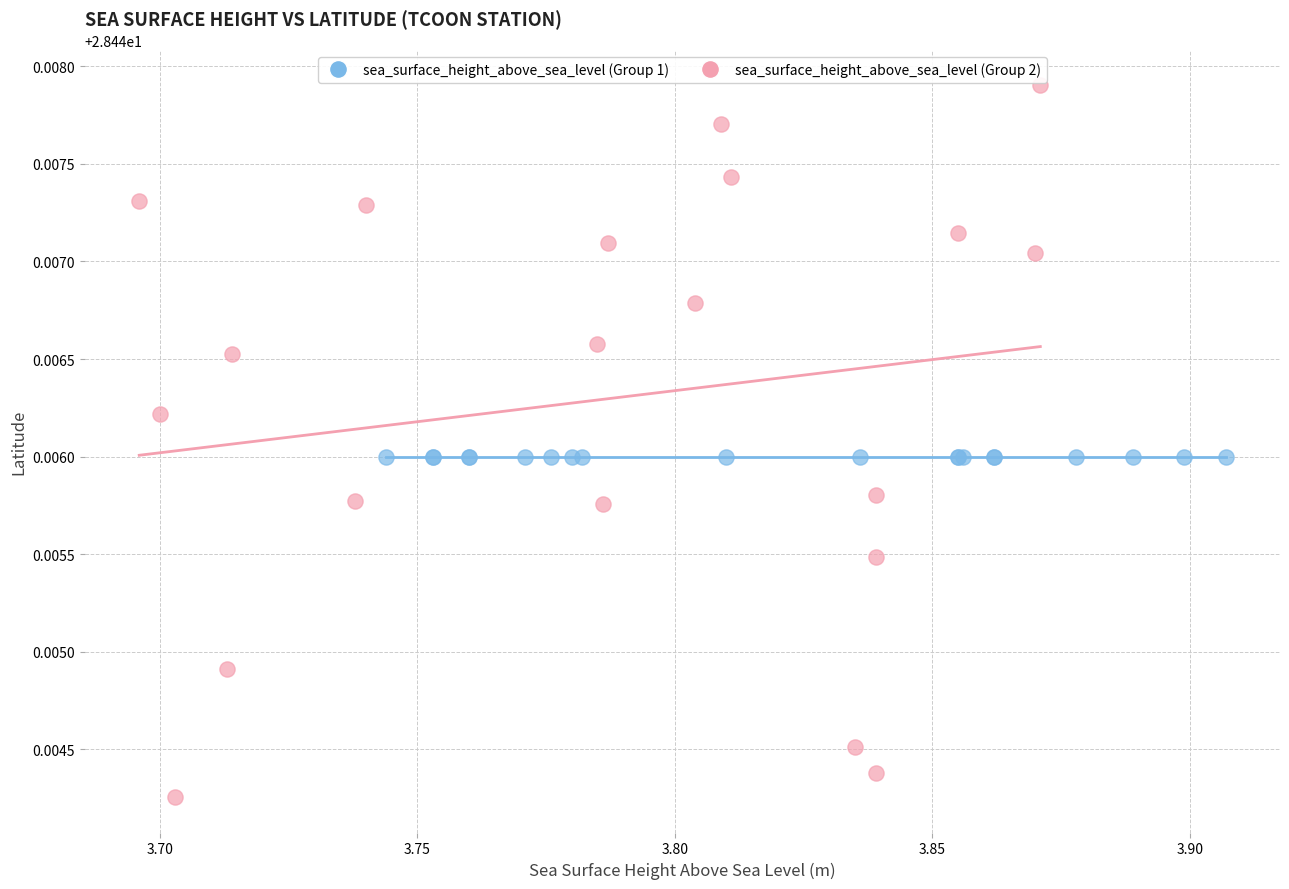

Which series contains the highest Y value?

sea_surface_height_above_sea_level (Group 2)